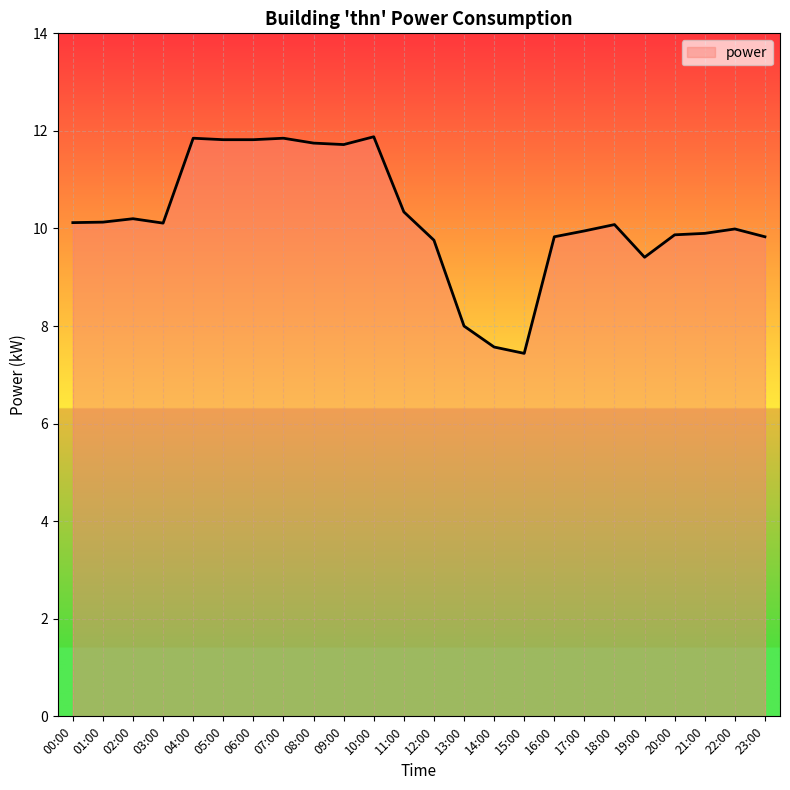

Where is the data nearest to the value 9?

19:00